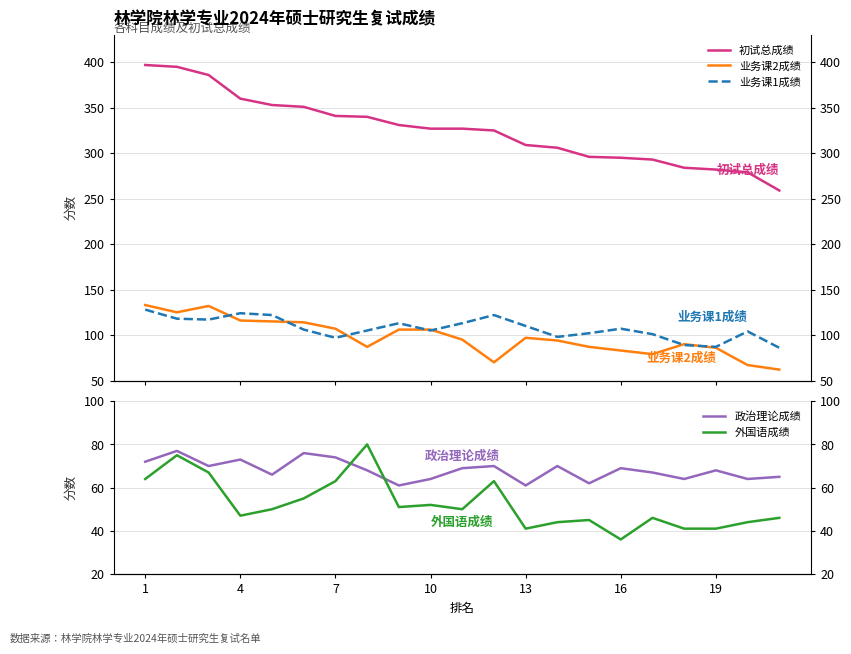

What is the value of the 政治理论成绩 point at the 13th from the left?

61